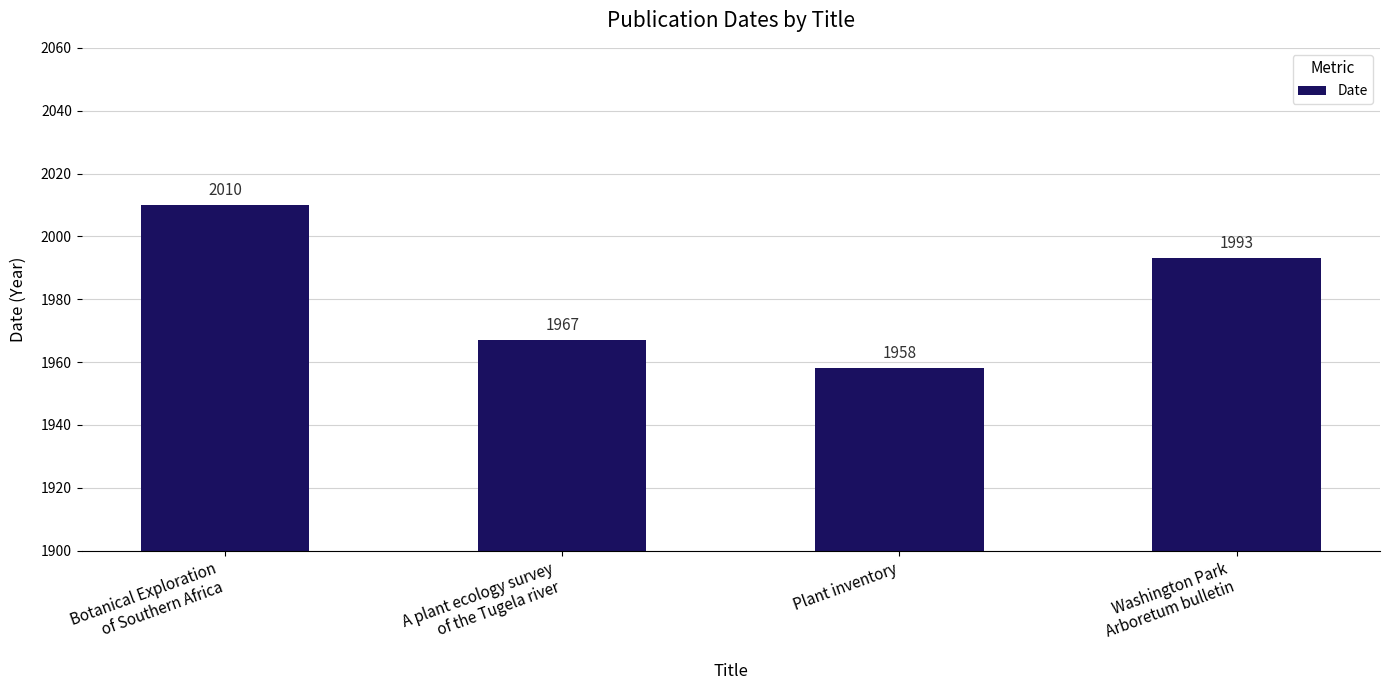

List the labels in order of value, largest first.

Botanical Exploration
of Southern Africa, Washington Park
Arboretum bulletin, A plant ecology survey
of the Tugela river, Plant inventory